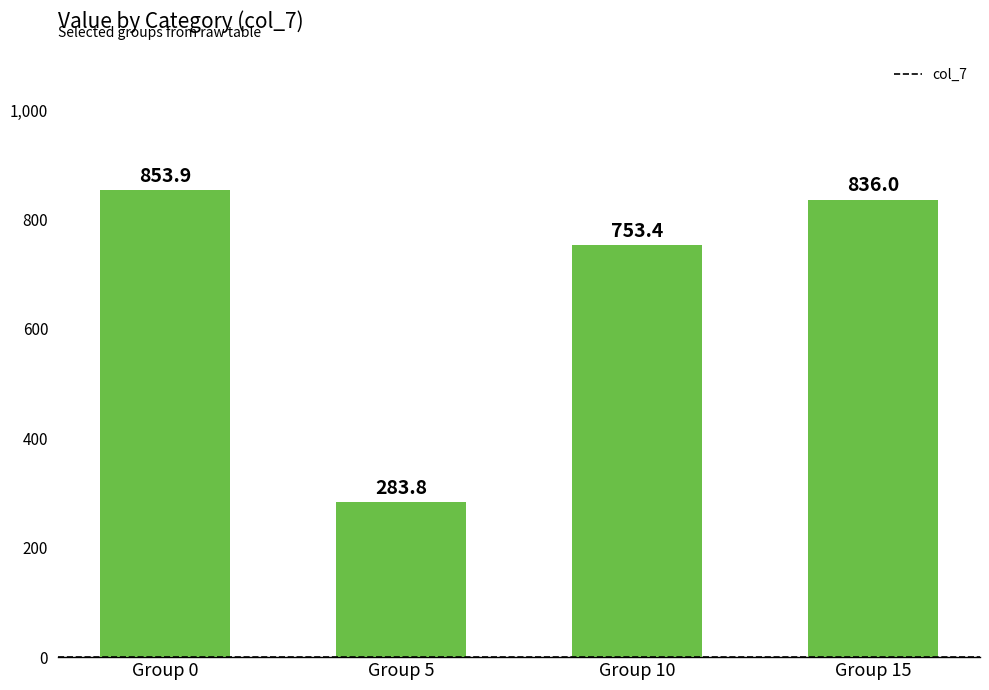

List the labels in order of value, smallest first.

Group 5, Group 10, Group 15, Group 0